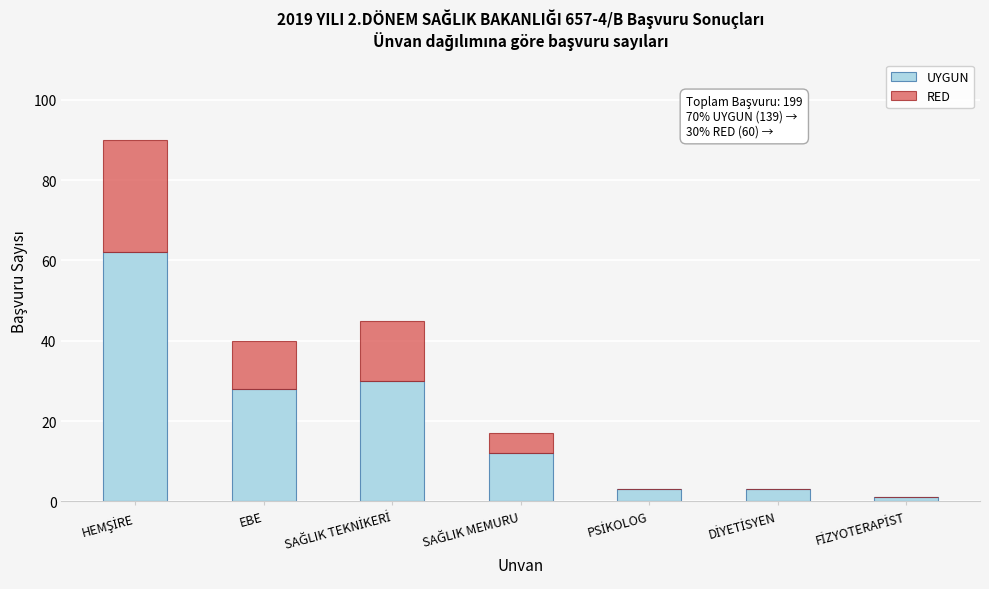

What is the highest value of the UYGUN series?

62